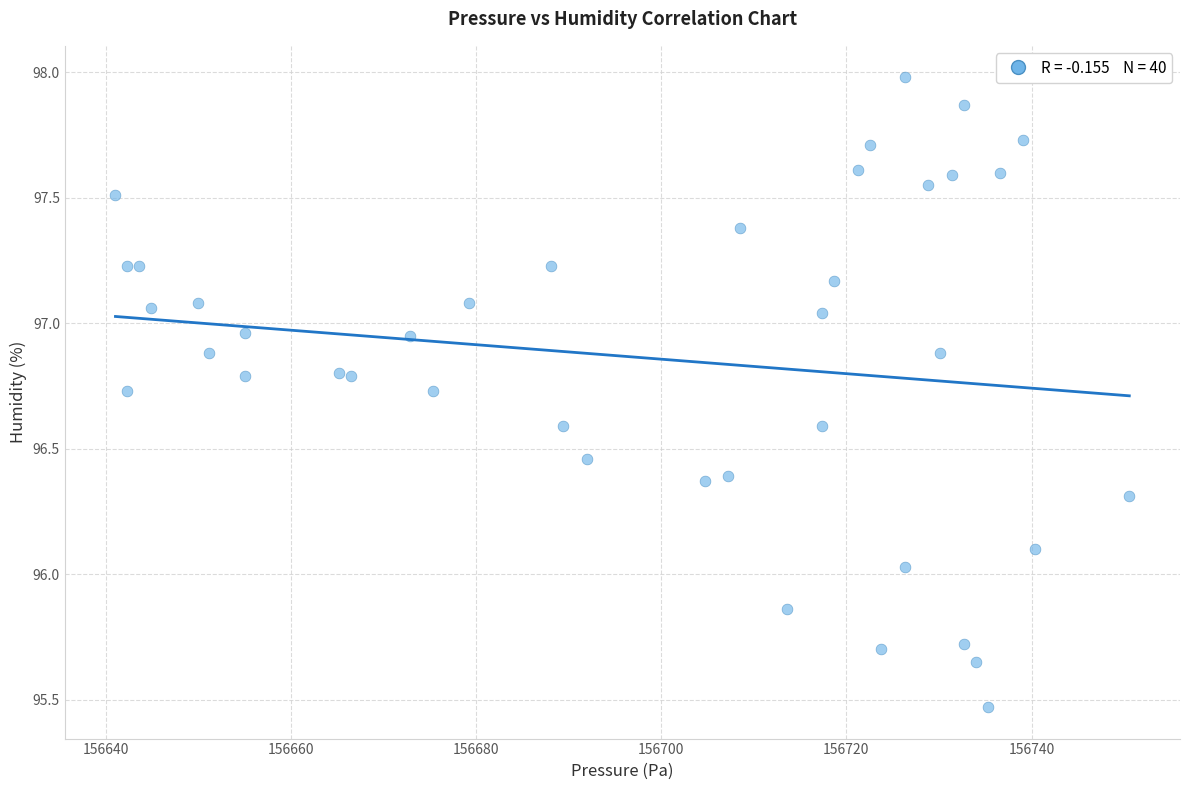

What is the range of X values (max minus min)?

109.5